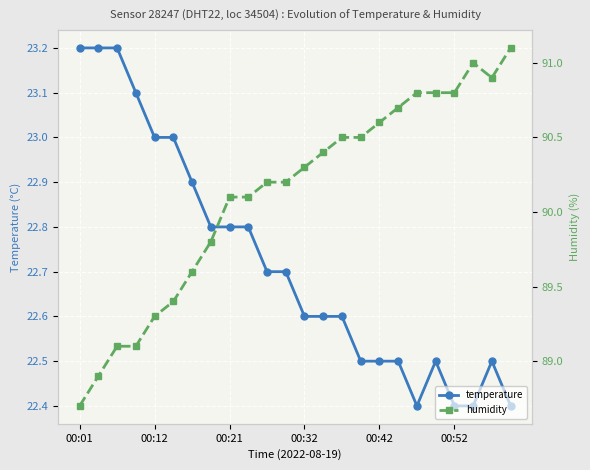

What is the minimum value shown in the chart?

22.4